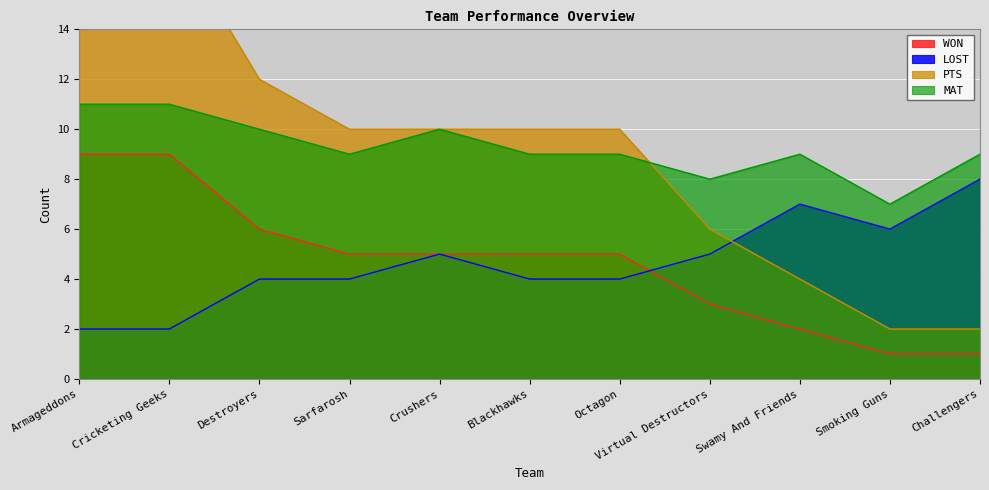

True or false: WON and PTS cross at least once.

False